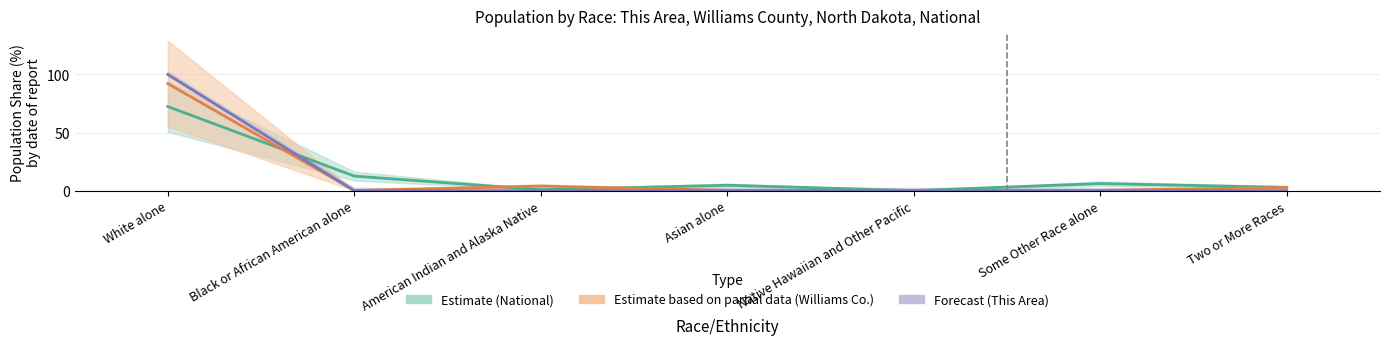

True or false: This Area has a value of 0.0 at Native Hawaiian and Other Pacific.

True